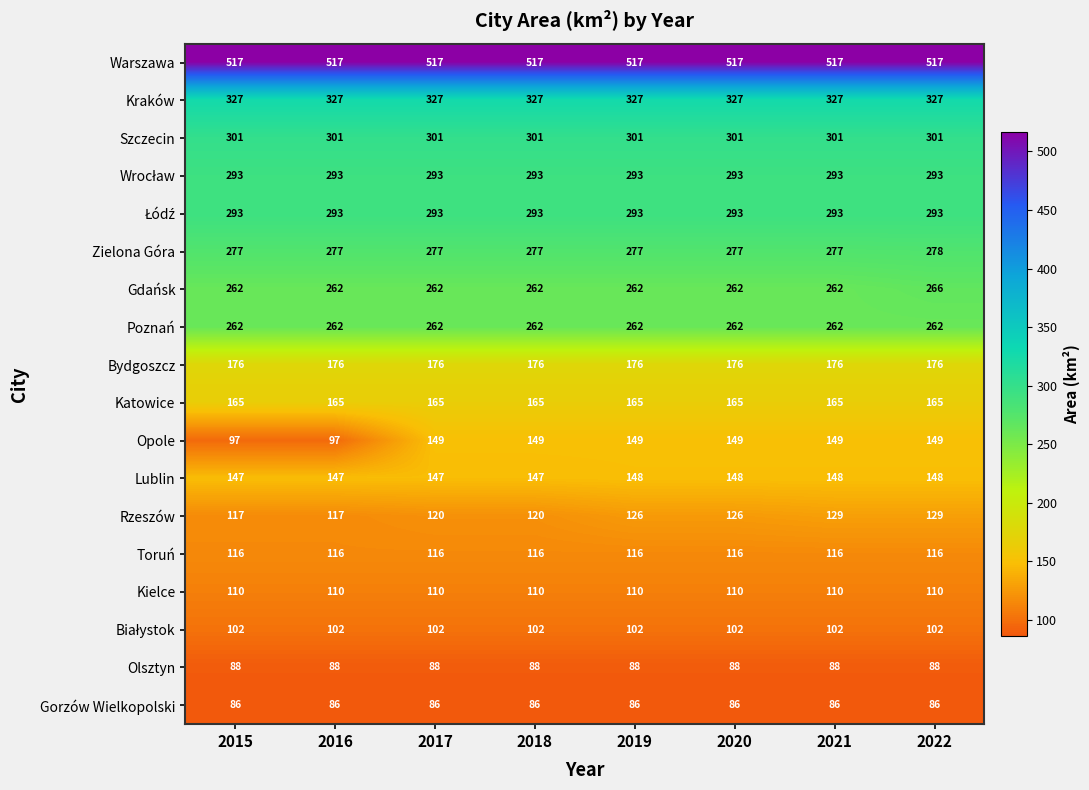

What is the difference between the highest and lowest values at 2022?

431